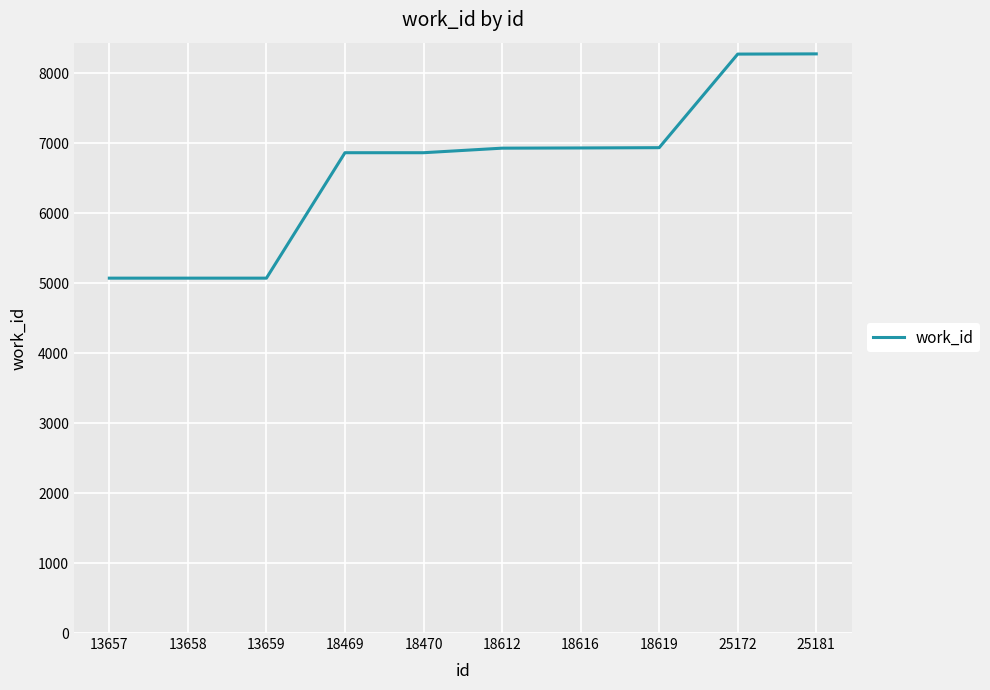

What is the ratio of the value at 18616 to the value at 13658?

1.4